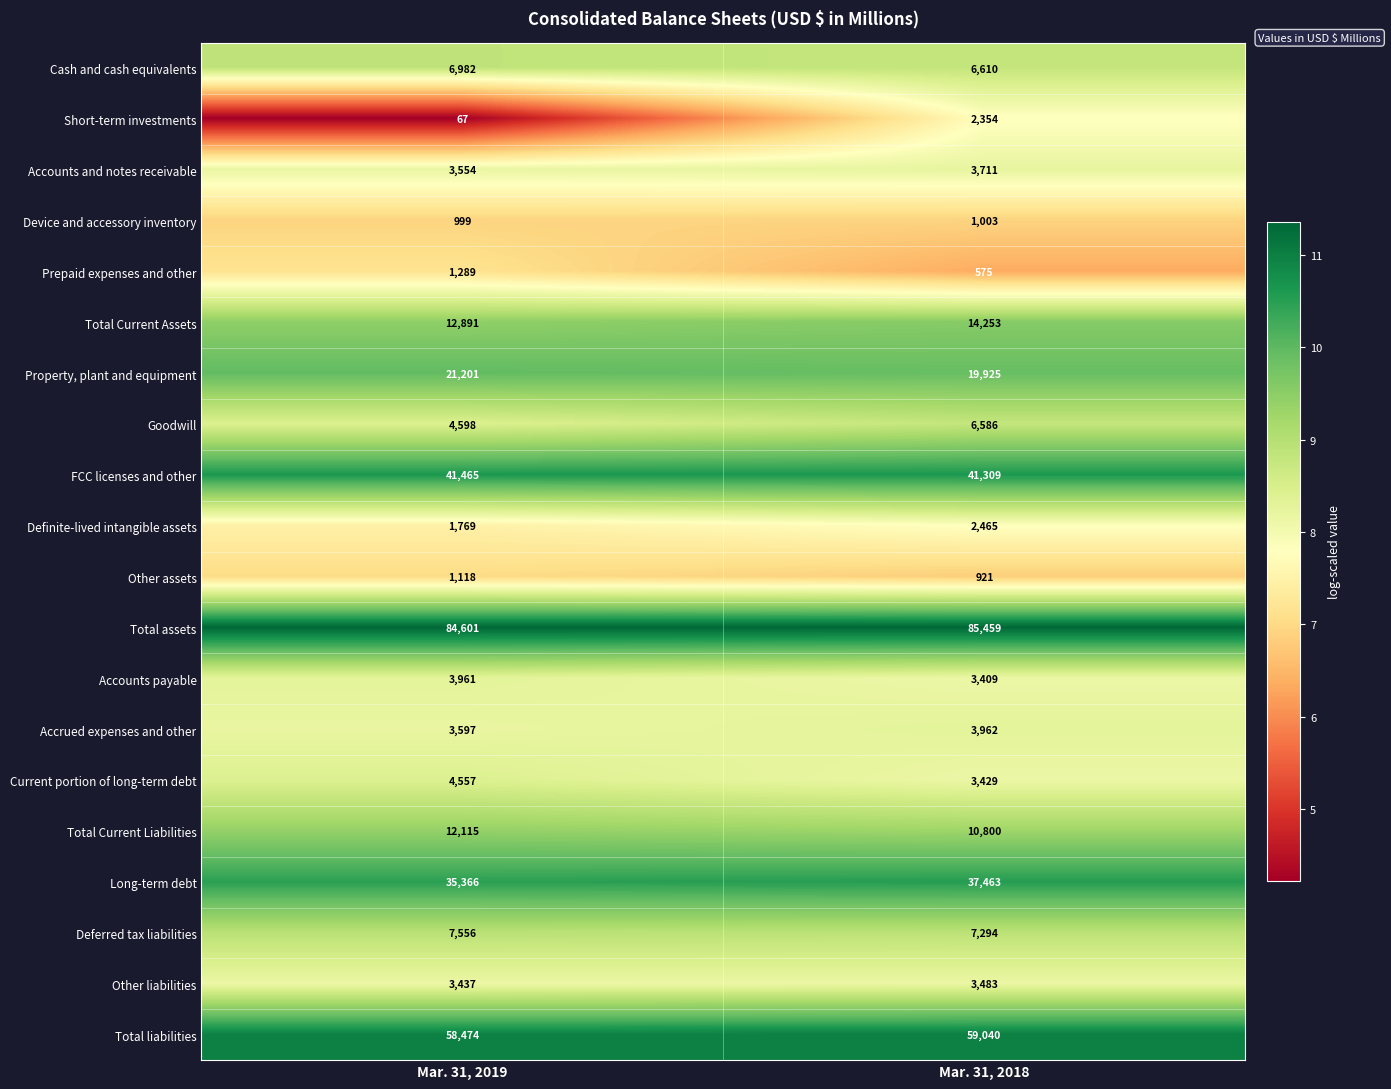

Where is Total Current Liabilities nearest to the value 11457?

Mar. 31, 2018